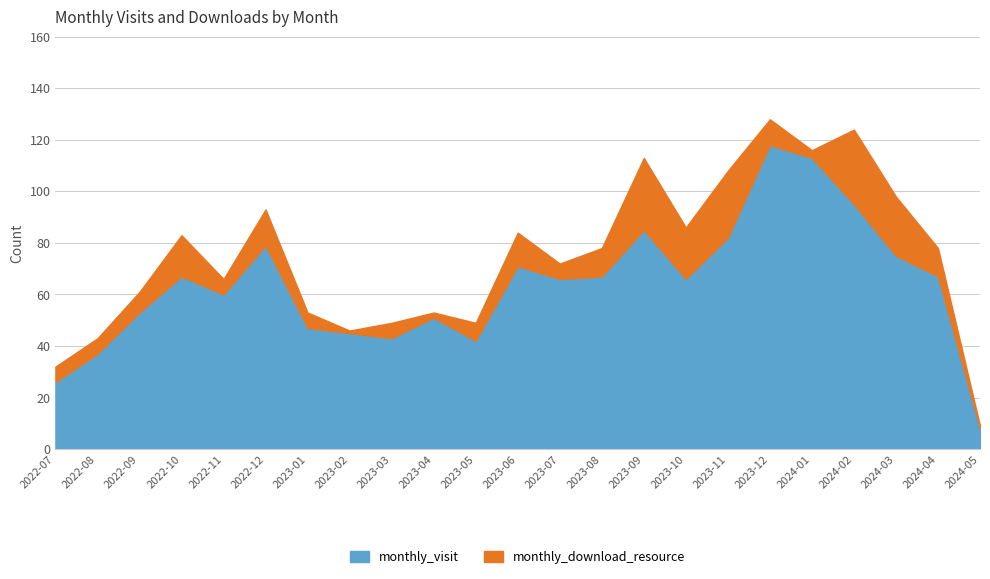

Does the chart have visible grid lines?

Yes